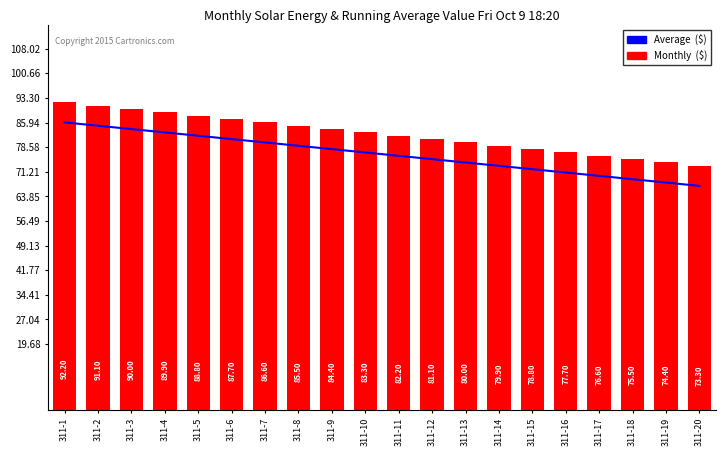

The Average  ($) series shows 123 at 311-5. True or false?

False